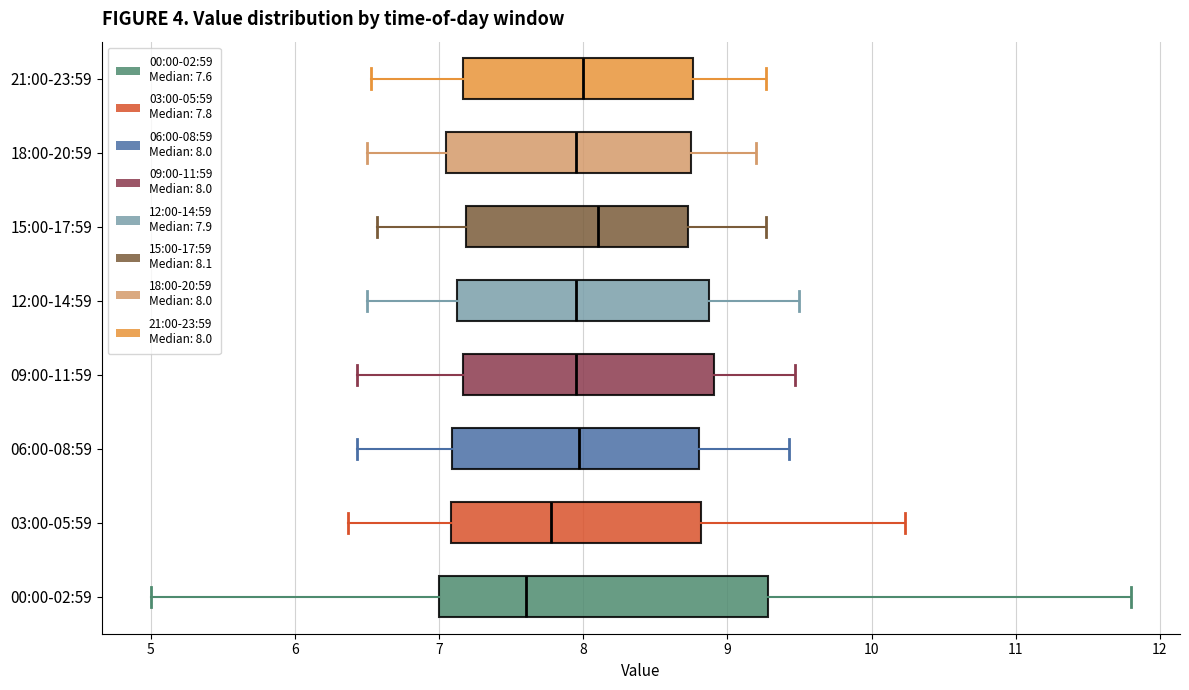

Where does the right whisker of the box for 12:00-14:59 end on the x-axis? The values are not printed on the chart, so give them approximately, as read against the axis.

9.5